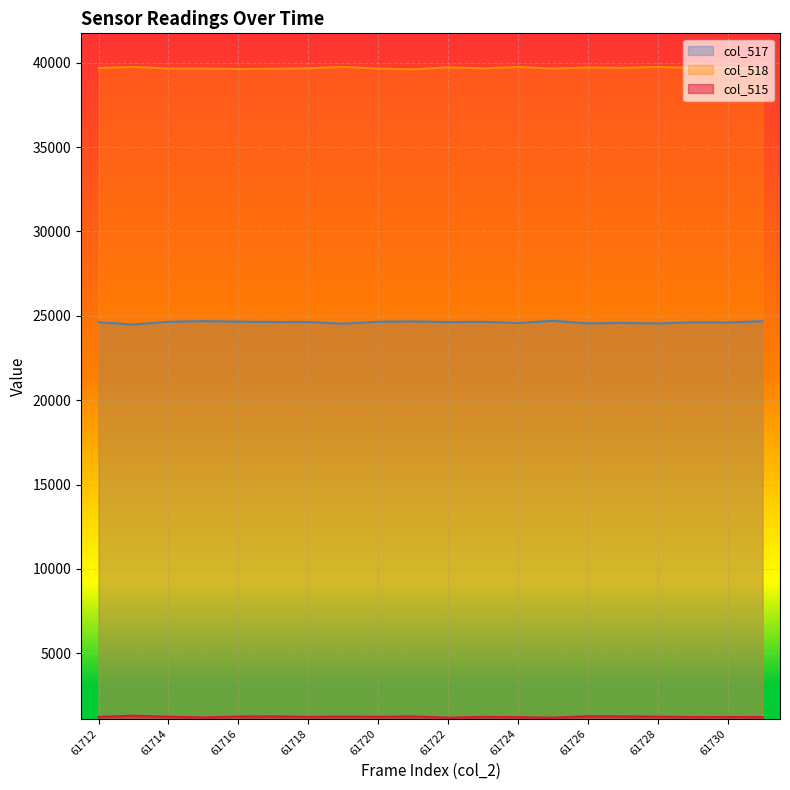

True or false: col_515 and col_518 intersect in this chart.

False